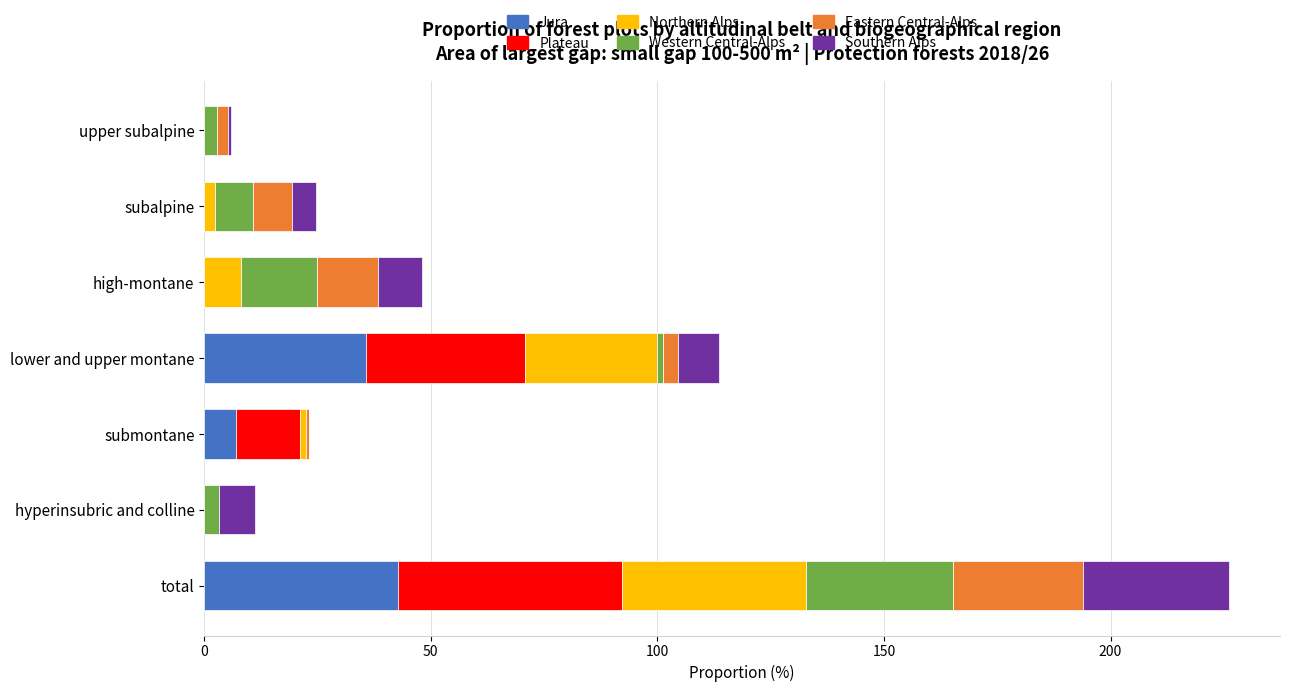

What is the highest value of the Jura series?

42.8